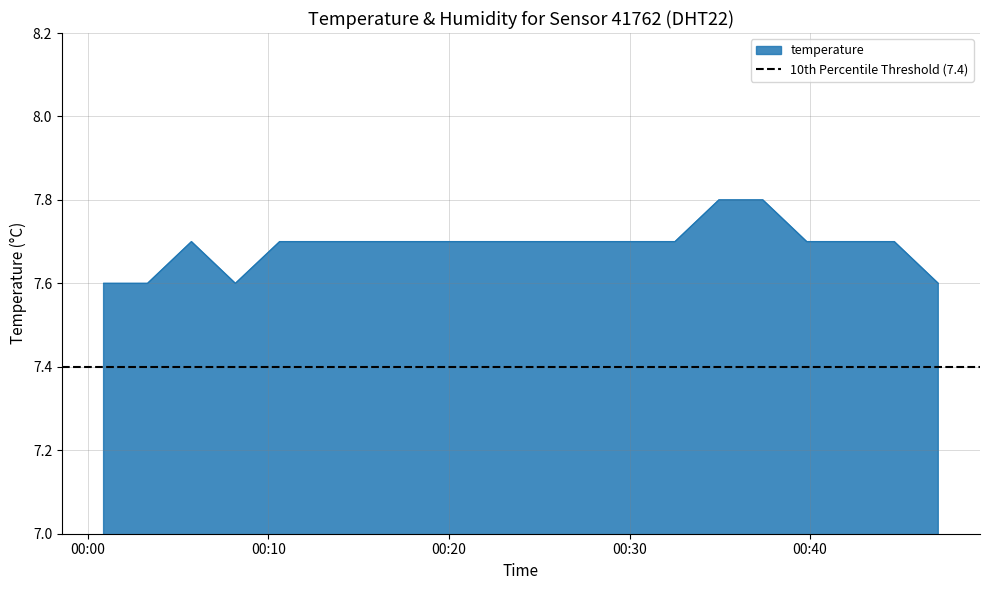

What is the minimum value for temperature?

7.6